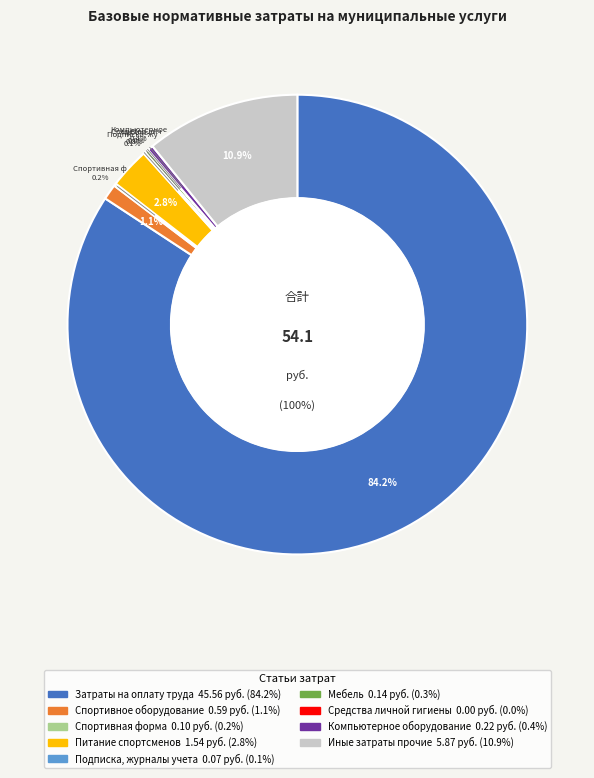

Do Подписка, журналы учета and Иные затраты прочие together represent more than half of the pie?

No